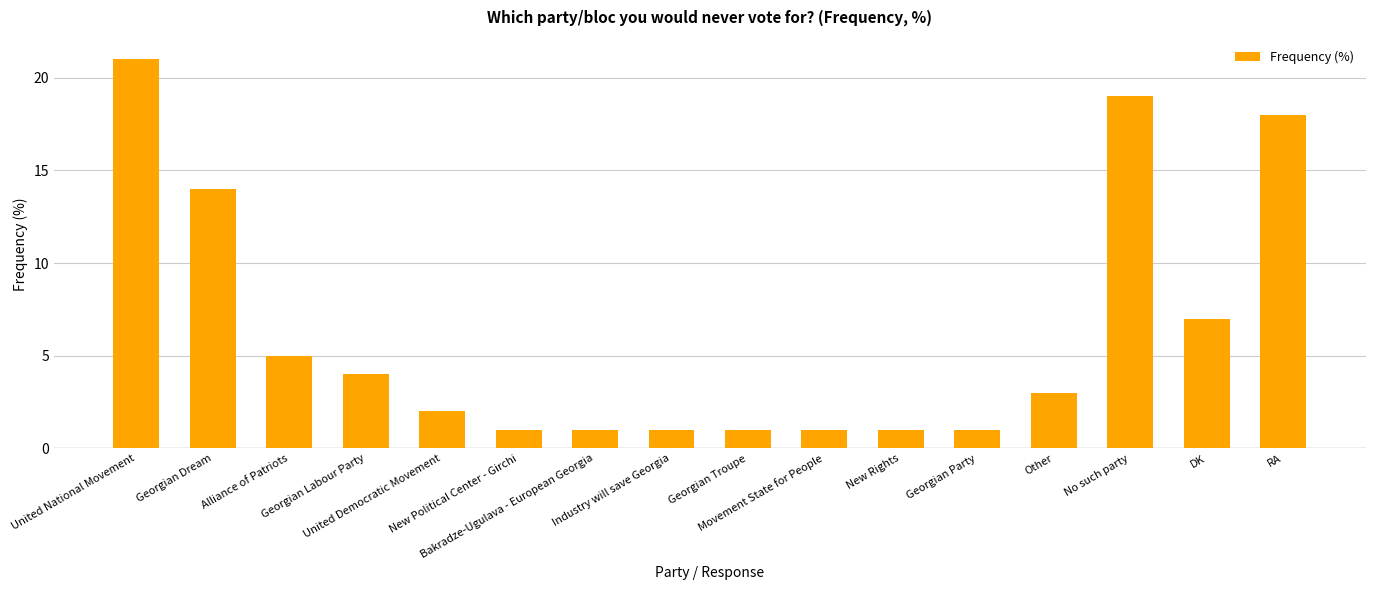

What is the label of the 11th bar from the right?

New Political Center - Girchi